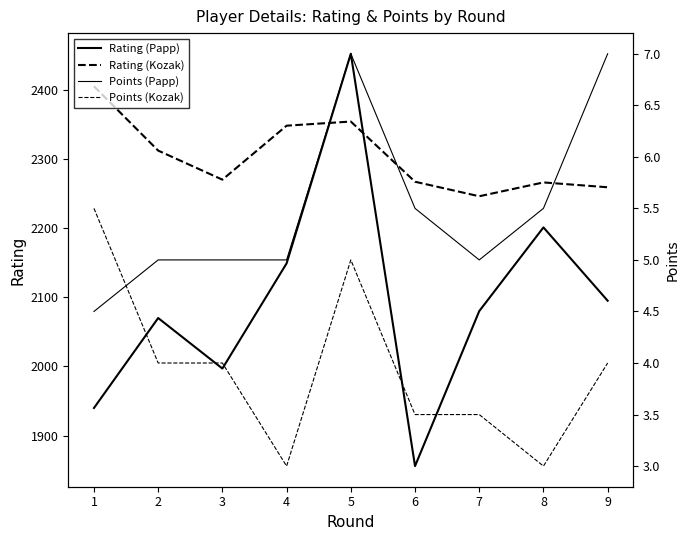

True or false: Rating (Papp) and Points (Papp) cross at least once.

False